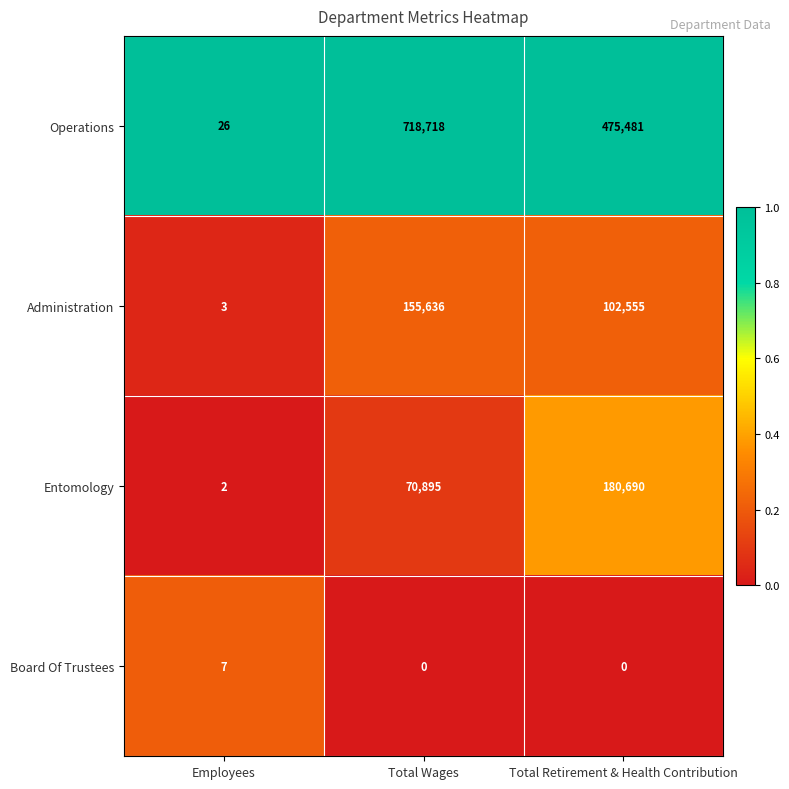

The value of Entomology at Total Retirement & Health Contribution is 180690. True or false?

True